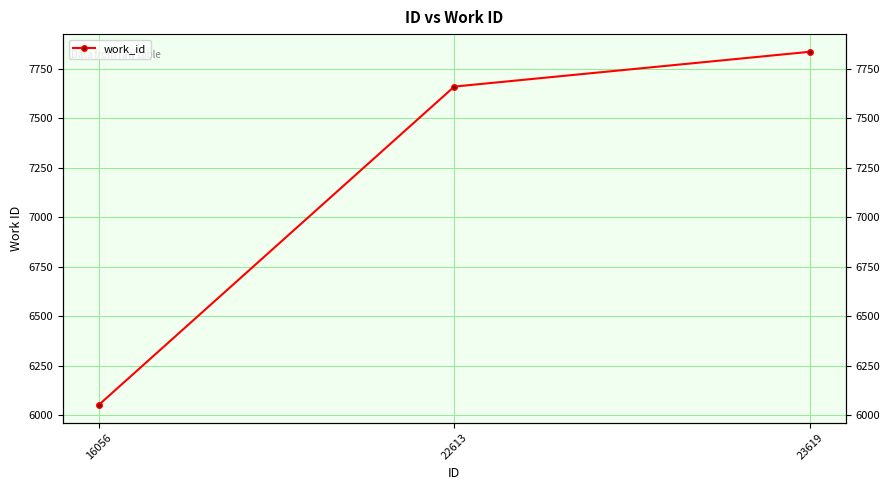

What is the value of the 2nd point from the left?

7660